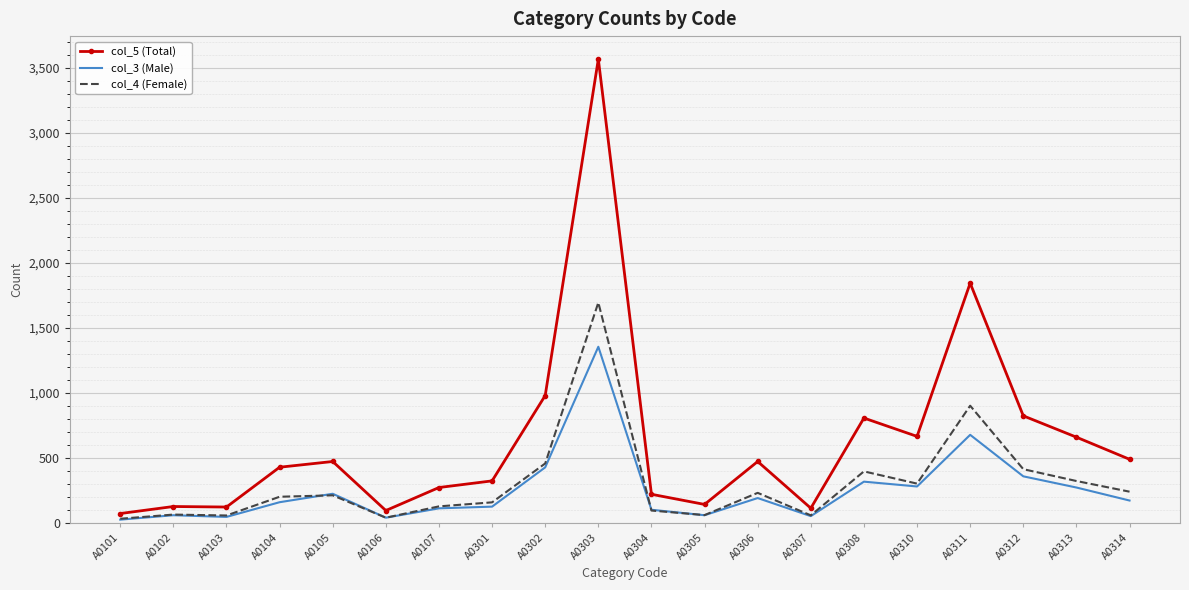

Rank the series by their maximum value, from lowest to highest.

col_3 (Male), col_4 (Female), col_5 (Total)